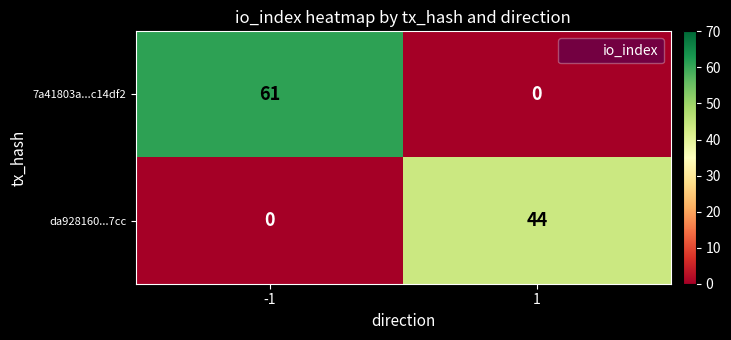

At 1, list the series in order from largest to smallest.

da928160...7cc, 7a41803a...c14df2